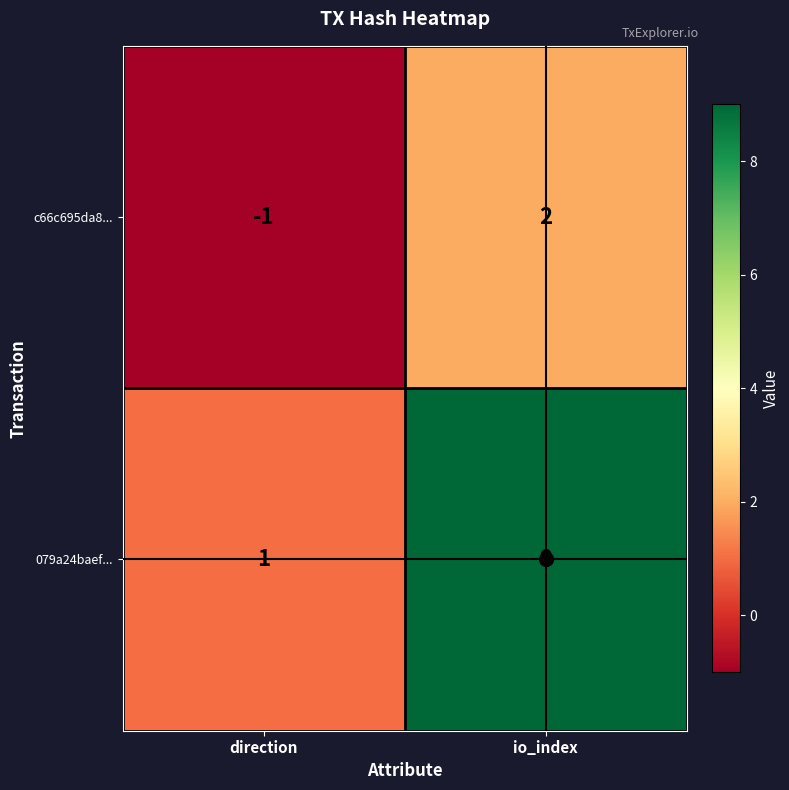

What is the greatest value displayed?

9